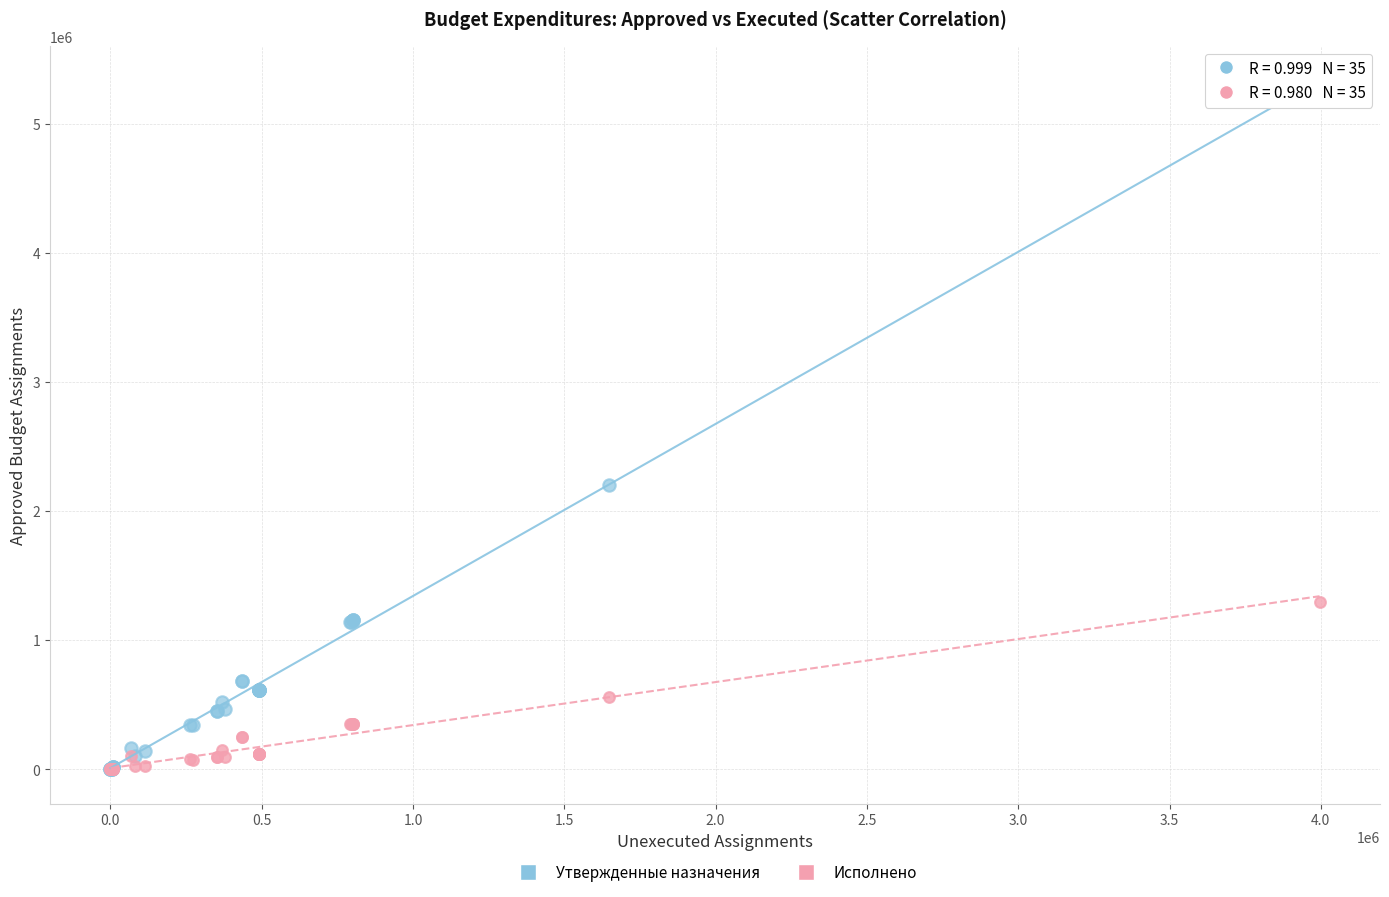

Which series reaches the maximum Y coordinate?

Утвержденные назначения